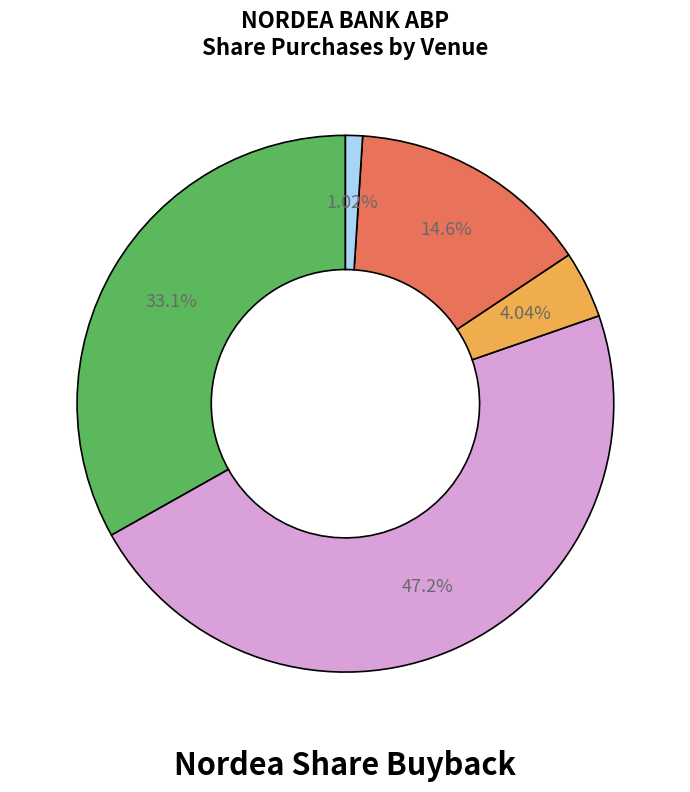

Is there any slice that represents more than half of the pie?

No